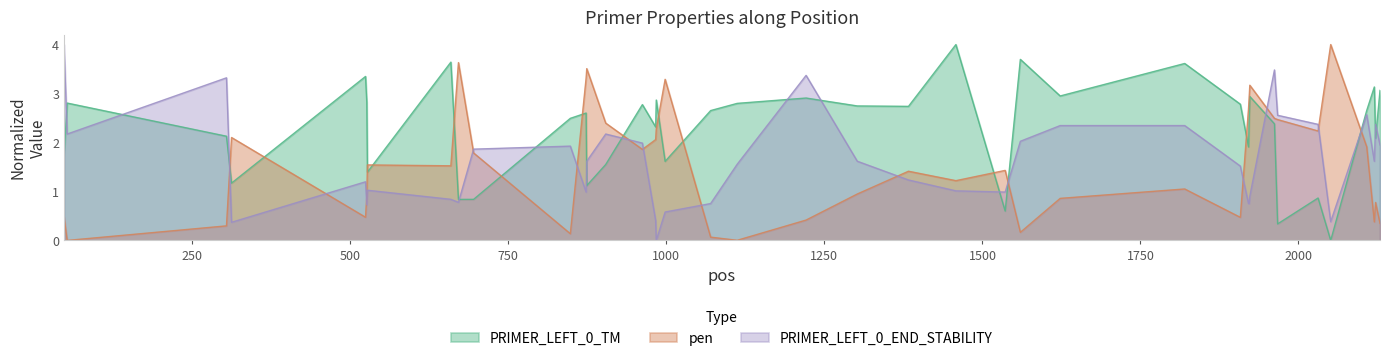

What is the total value across all series at 1962?

8.4